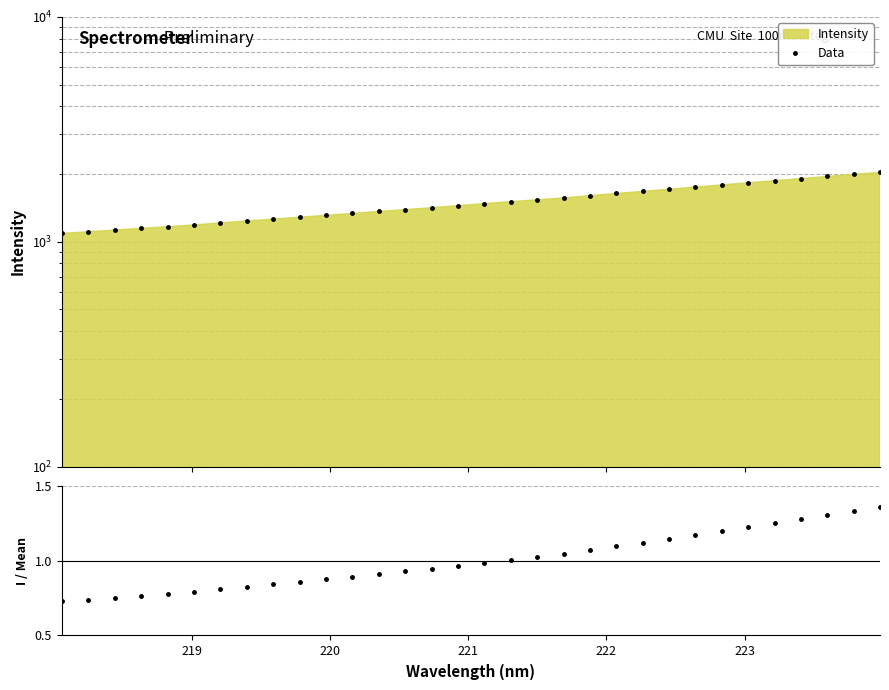

True or false: Data and Intensity/Mean cross at least once.

False